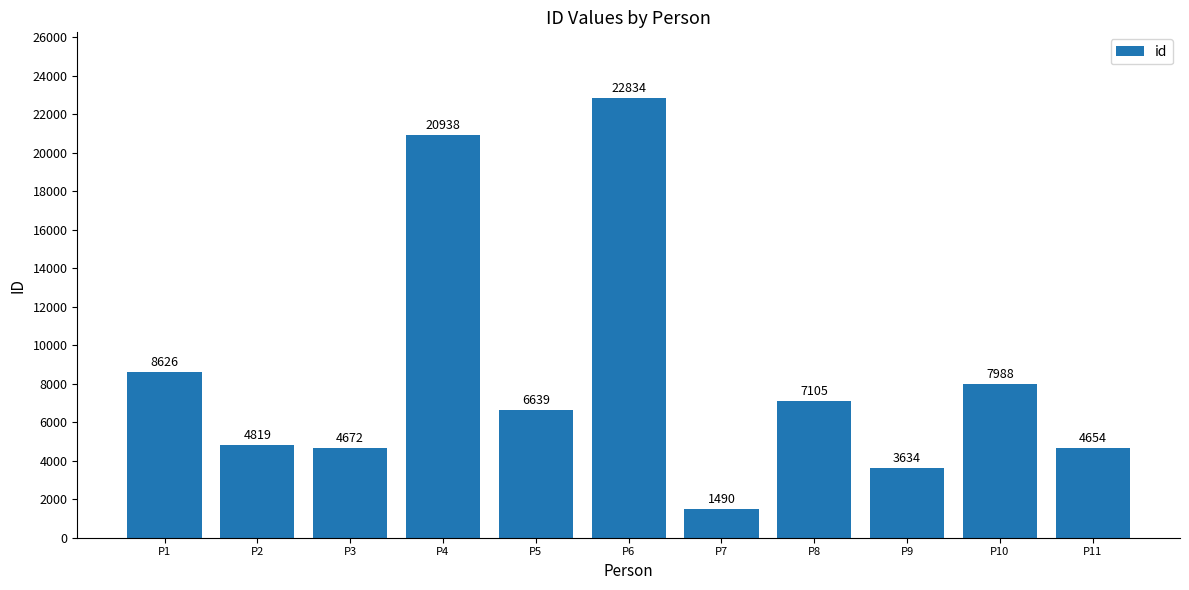

The chart shows a value of 11408 at P6. True or false?

False